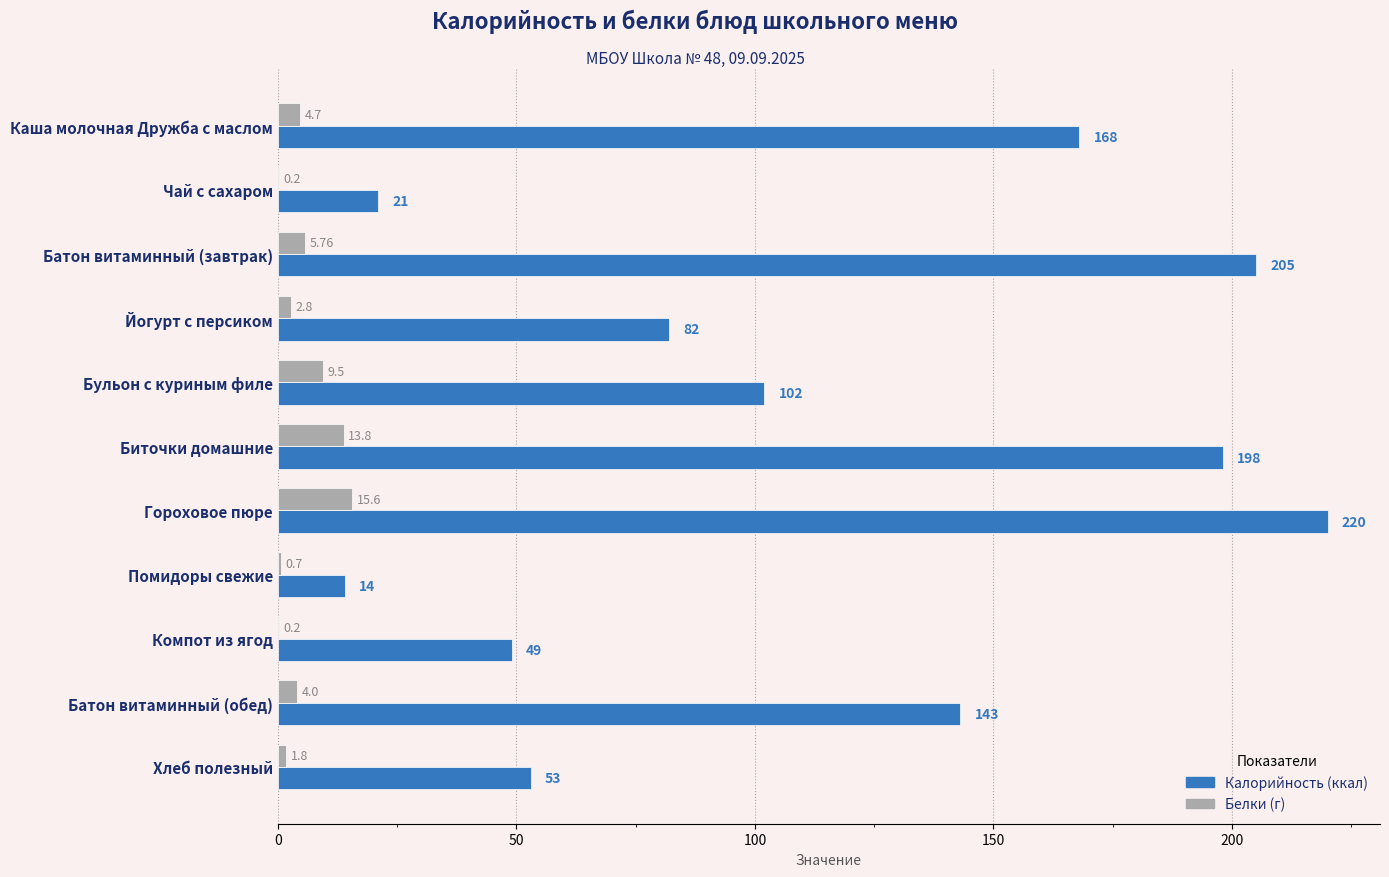

What is the greatest value displayed?

220.0